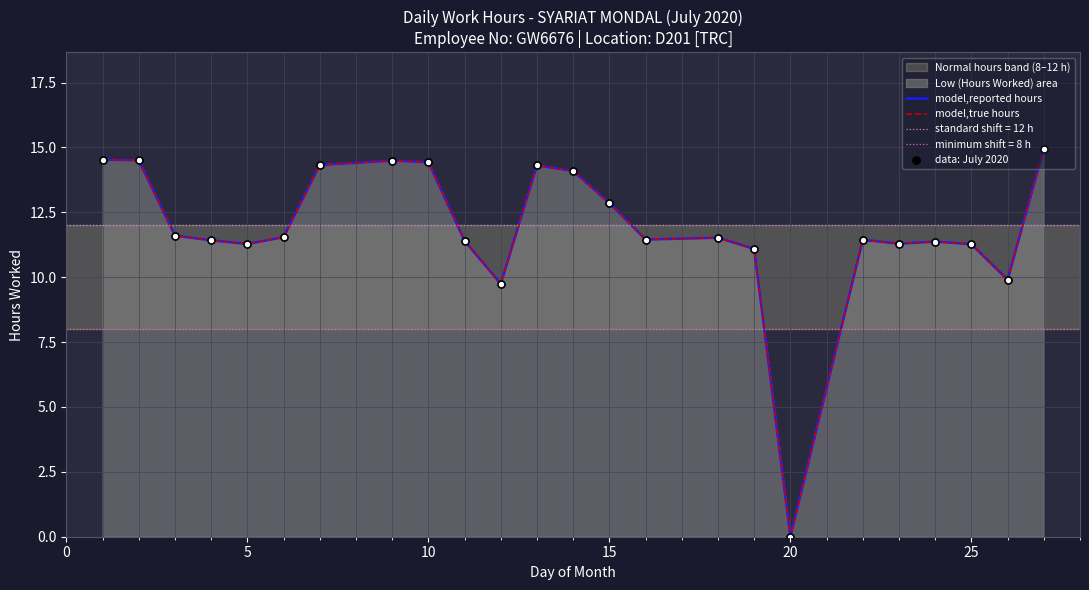

Which series has the largest total across all categories?

model,reported hours